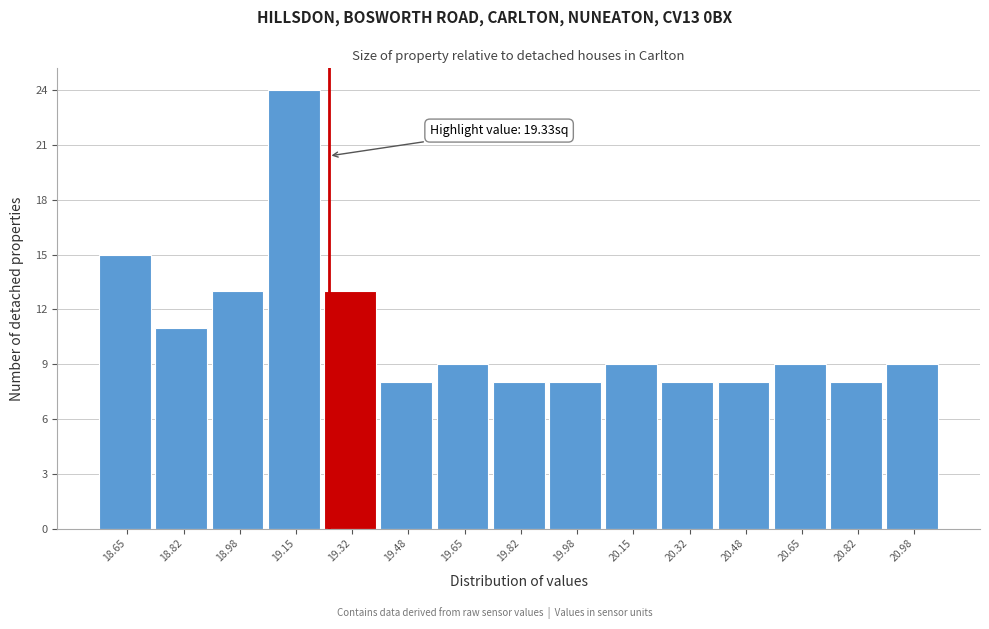

Reading right to left, list all the values displayed in this chart.

20.98=9	20.82=8	20.65=9	20.48=8	20.32=8	20.15=9	19.98=8	19.82=8	19.65=9	19.48=8	19.32=13	19.15=24	18.98=13	18.82=11	18.65=15